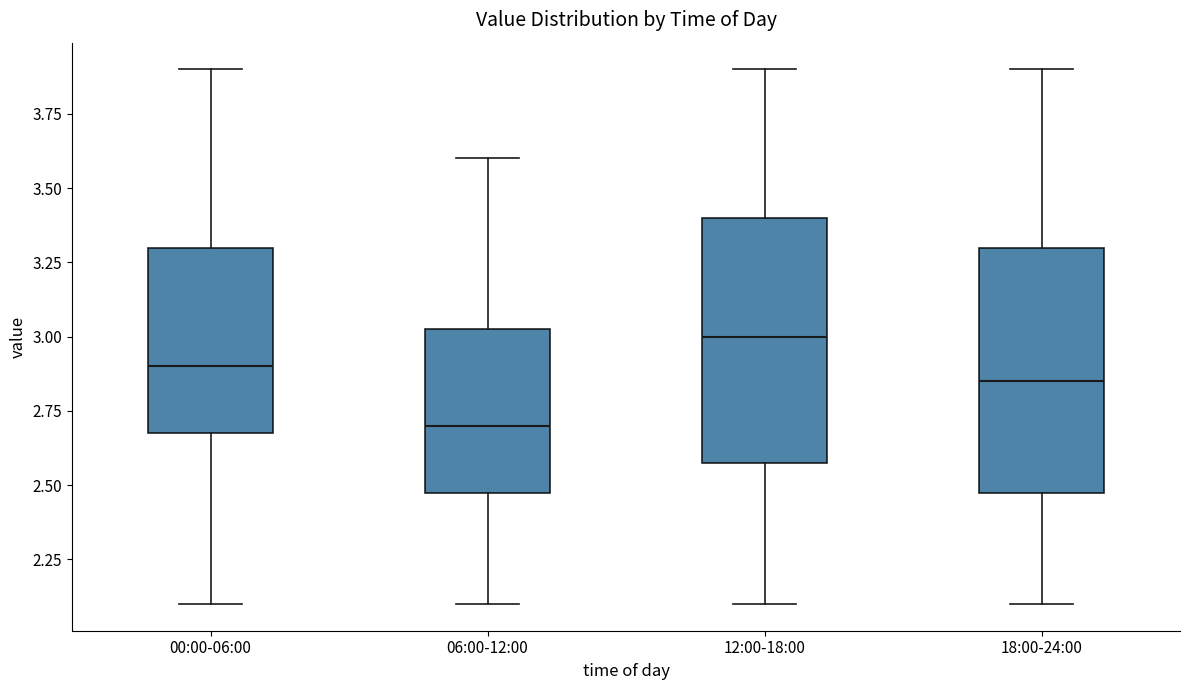

Reading left to right, transcribe this box plot: for each box, give where its median line is, the range the box spans, and where its two whiskers end, as read against the y-axis. The values are not printed on the chart, so give them approximately, as read against the axis.

00:00-06:00: median 2.90, box 2.70 to 3.30, whiskers 2.10 to 3.90
06:00-12:00: median 2.70, box 2.50 to 3.05, whiskers 2.10 to 3.60
12:00-18:00: median 3.00, box 2.60 to 3.40, whiskers 2.10 to 3.90
18:00-24:00: median 2.85, box 2.50 to 3.30, whiskers 2.10 to 3.90